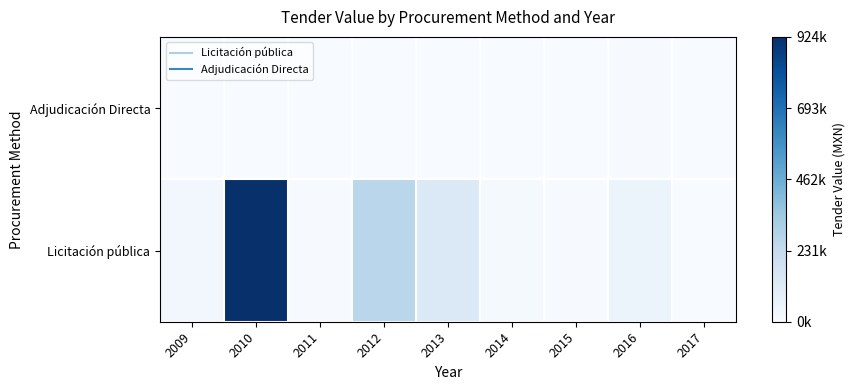

Rank the series by their maximum value, from lowest to highest.

Adjudicación Directa, Licitación pública